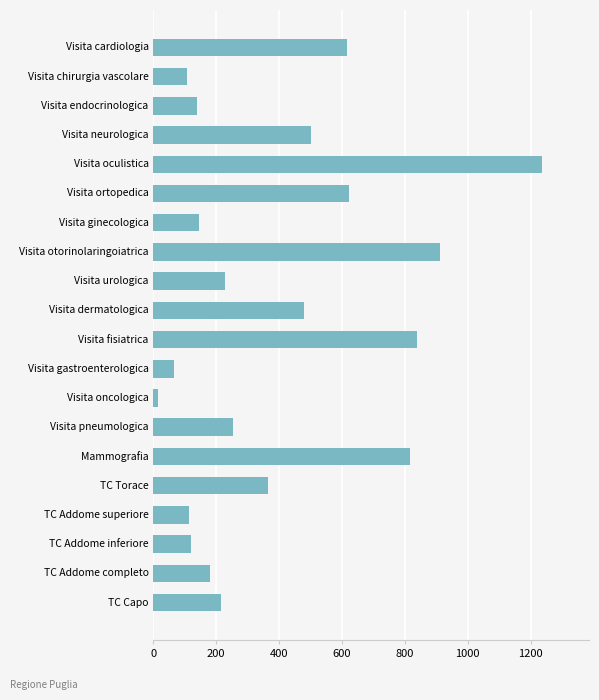

At which category does the chart reach its peak across all series?

Visita oculistica